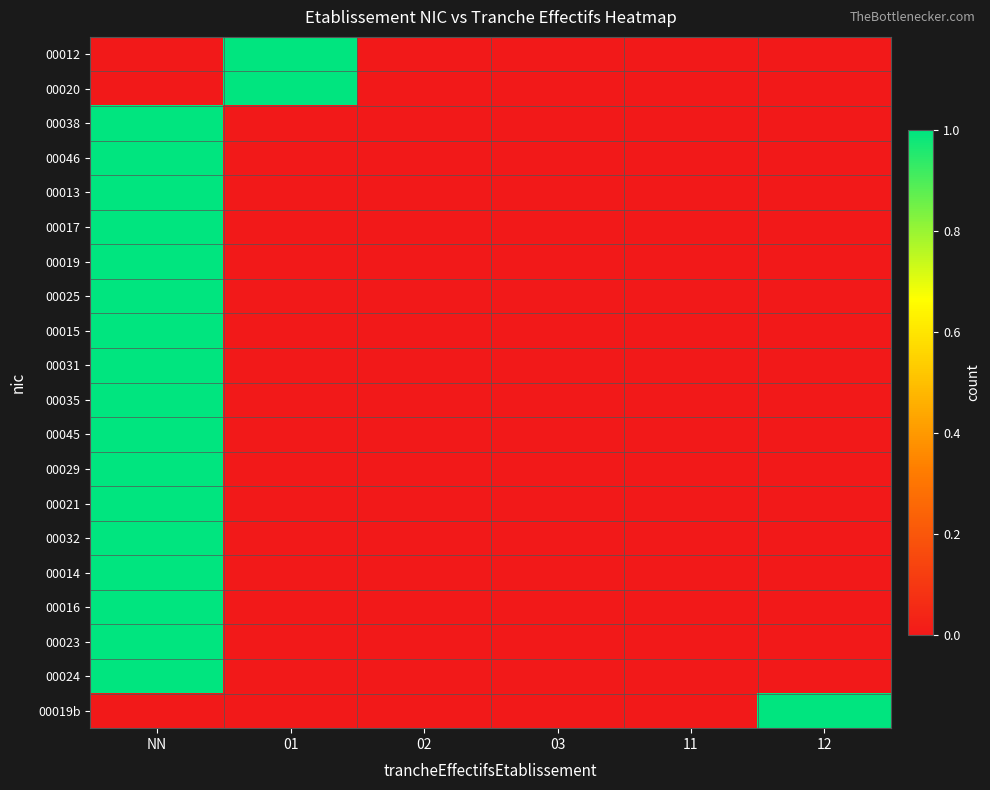

Rank the series by their maximum value, from lowest to highest.

00012, 00020, 00038, 00046, 00013, 00017, 00019, 00025, 00015, 00031, 00035, 00045, 00029, 00021, 00032, 00014, 00016, 00023, 00024, 00019b